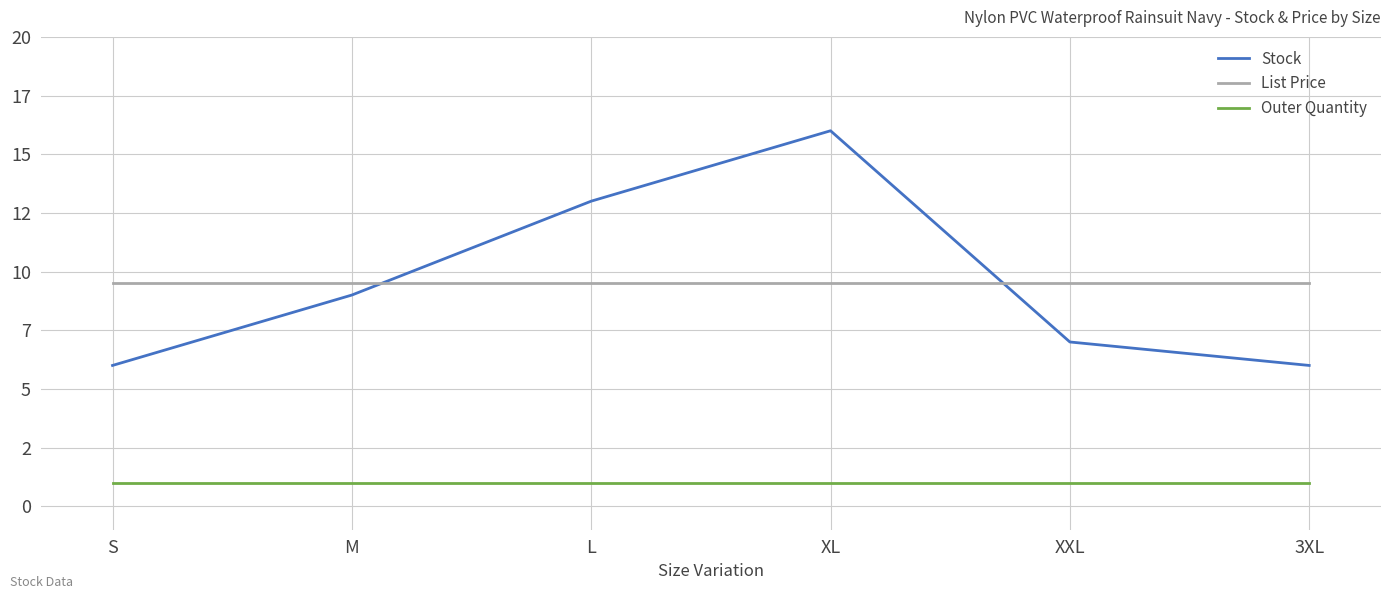

Does the chart have visible grid lines?

Yes